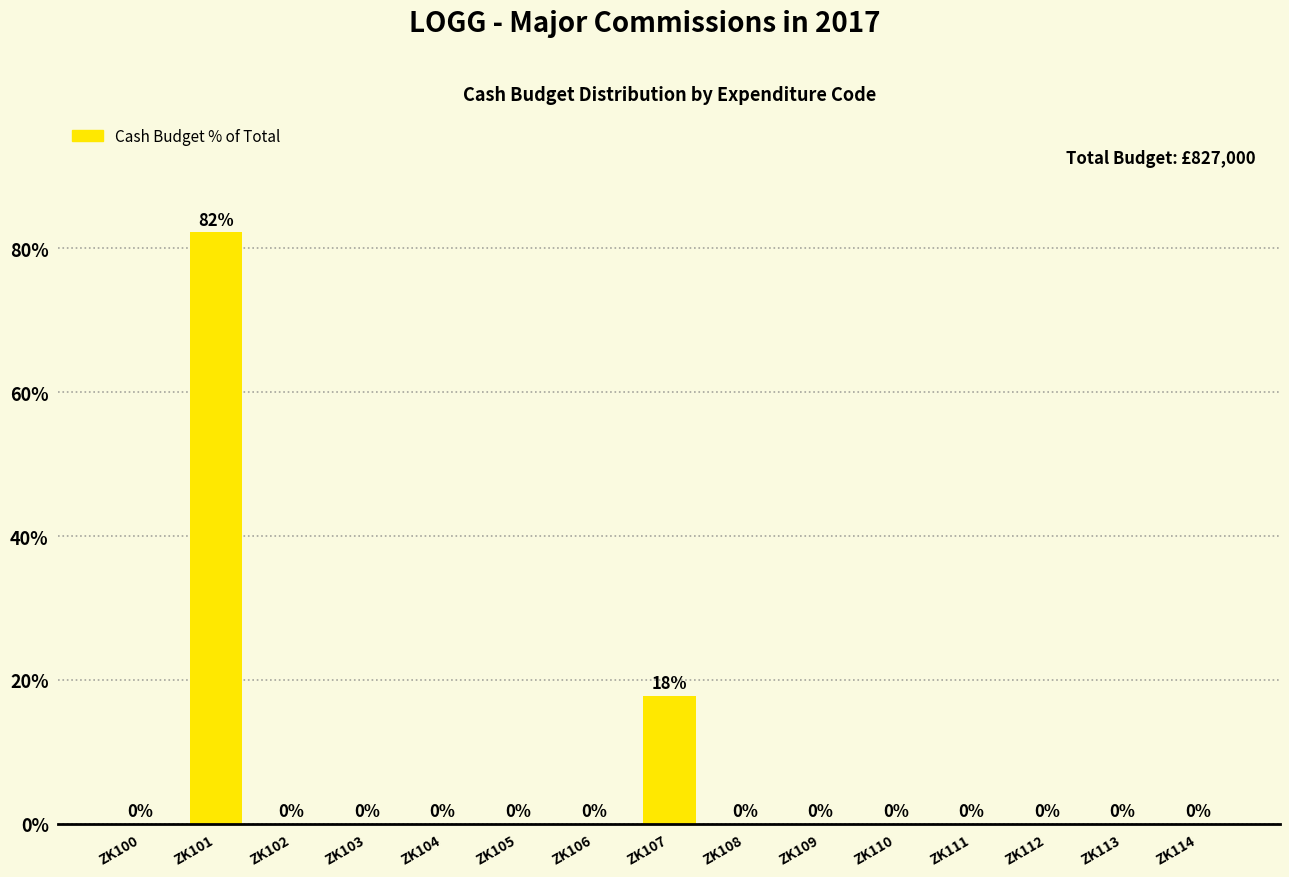

What is the maximum value shown in the chart?

82.2